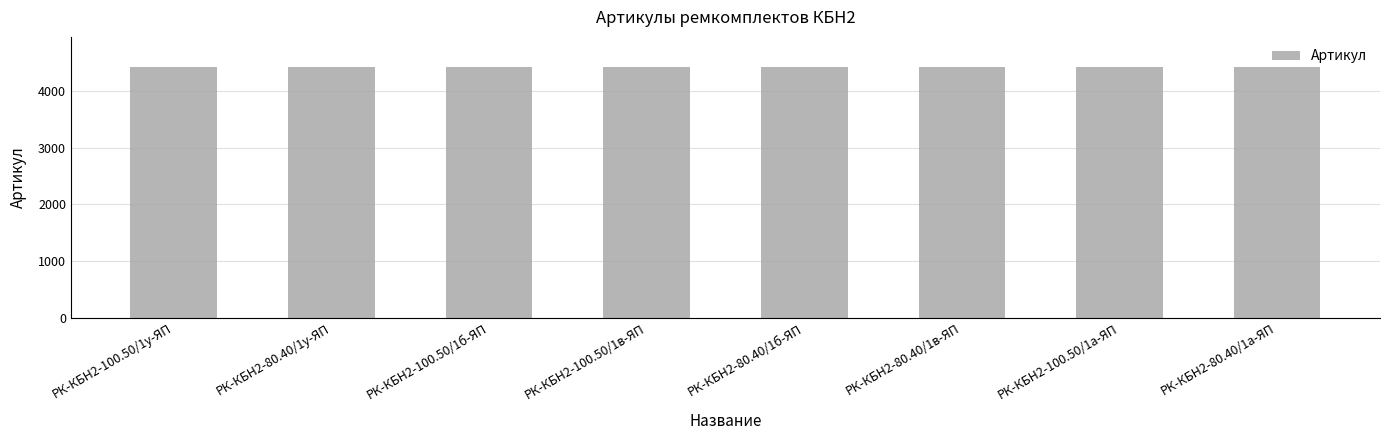

How many series are shown in this chart?

1